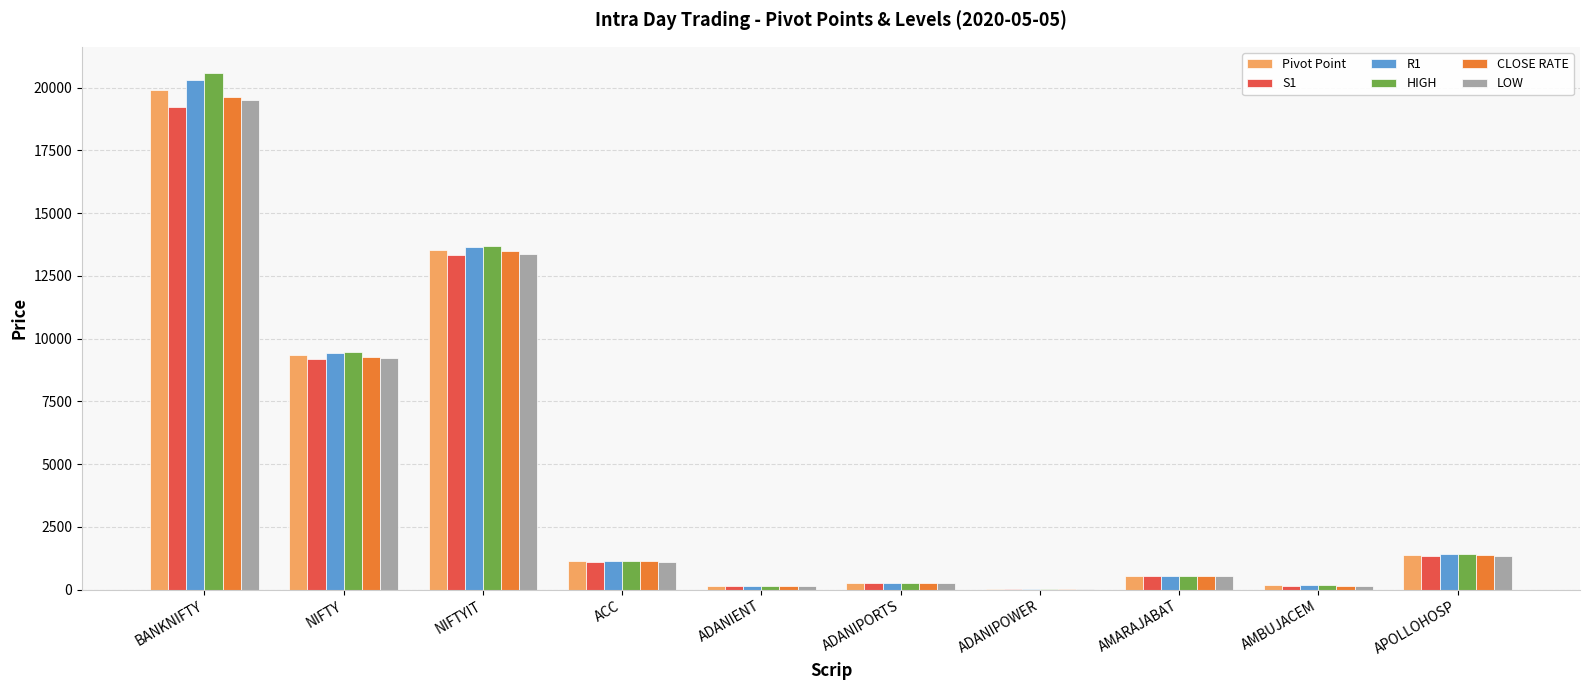

At which category is the sum across all series the highest?

BANKNIFTY